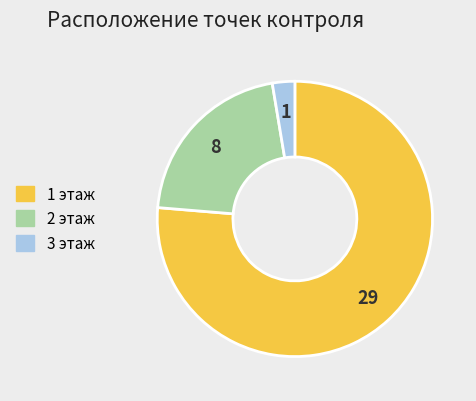

True or false: 2 этаж accounts for 13% of the total.

False